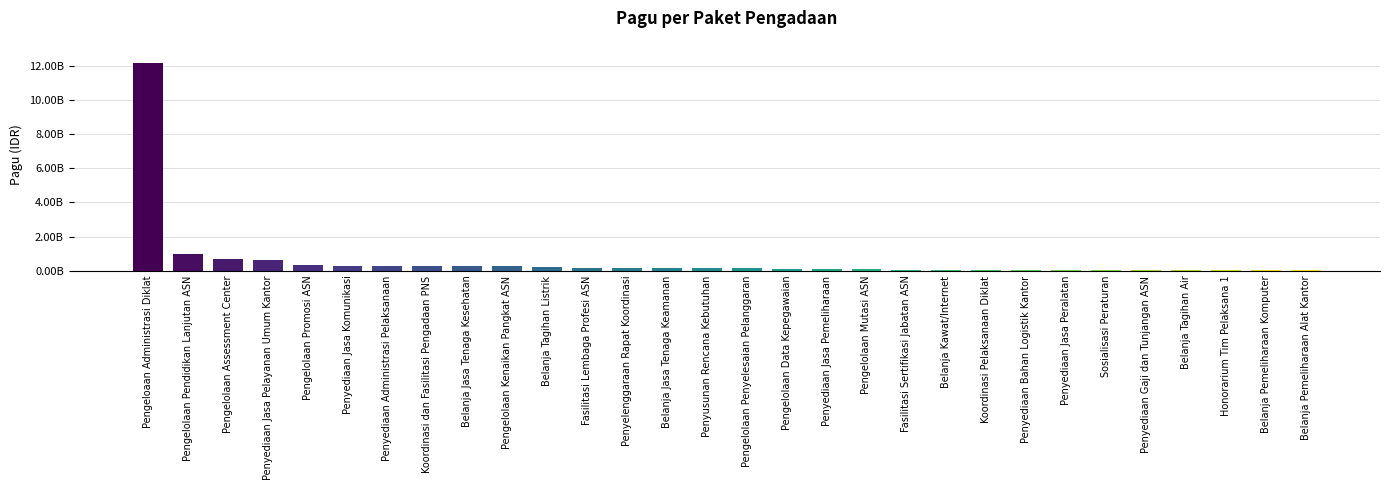

Are the bars horizontal?

No